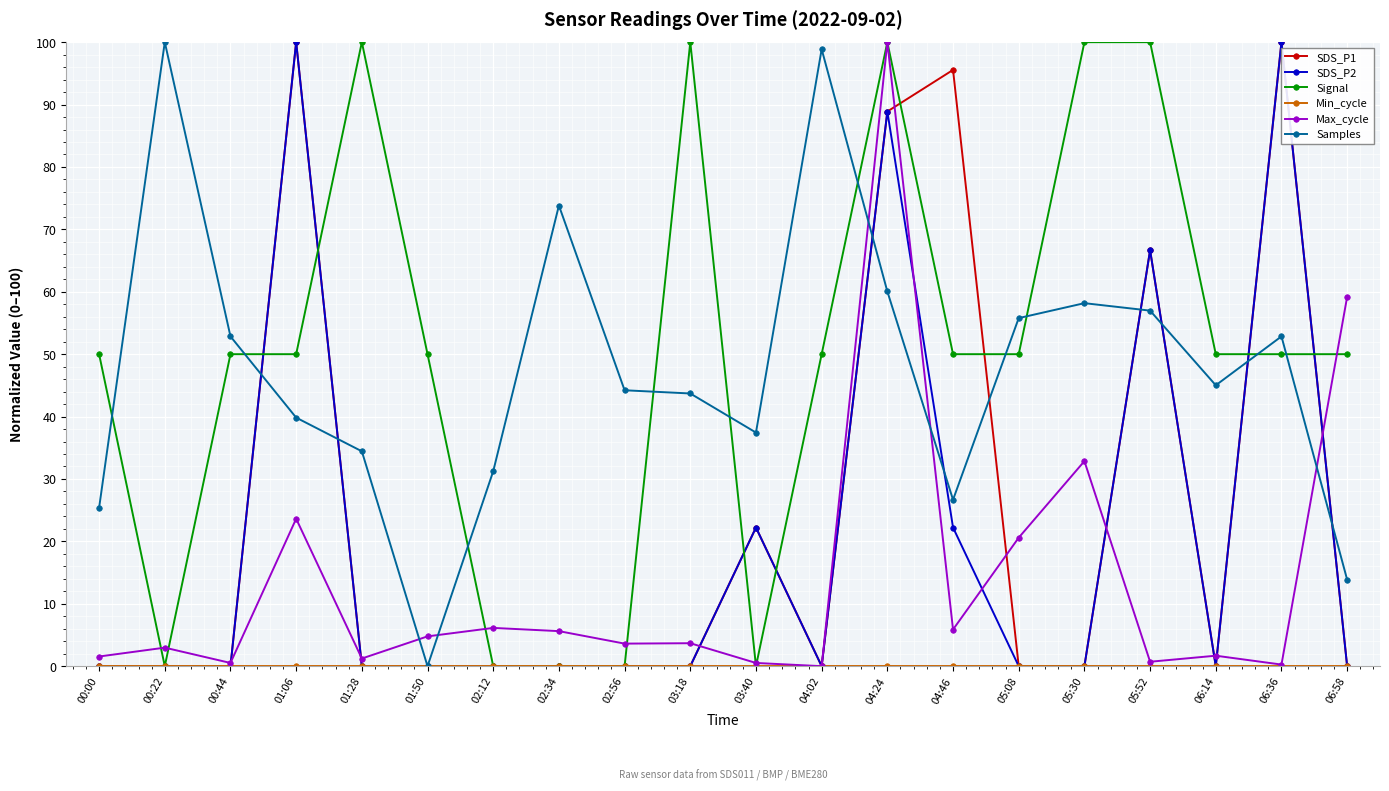

At which category does Max_cycle reach its first local peak?

00:22